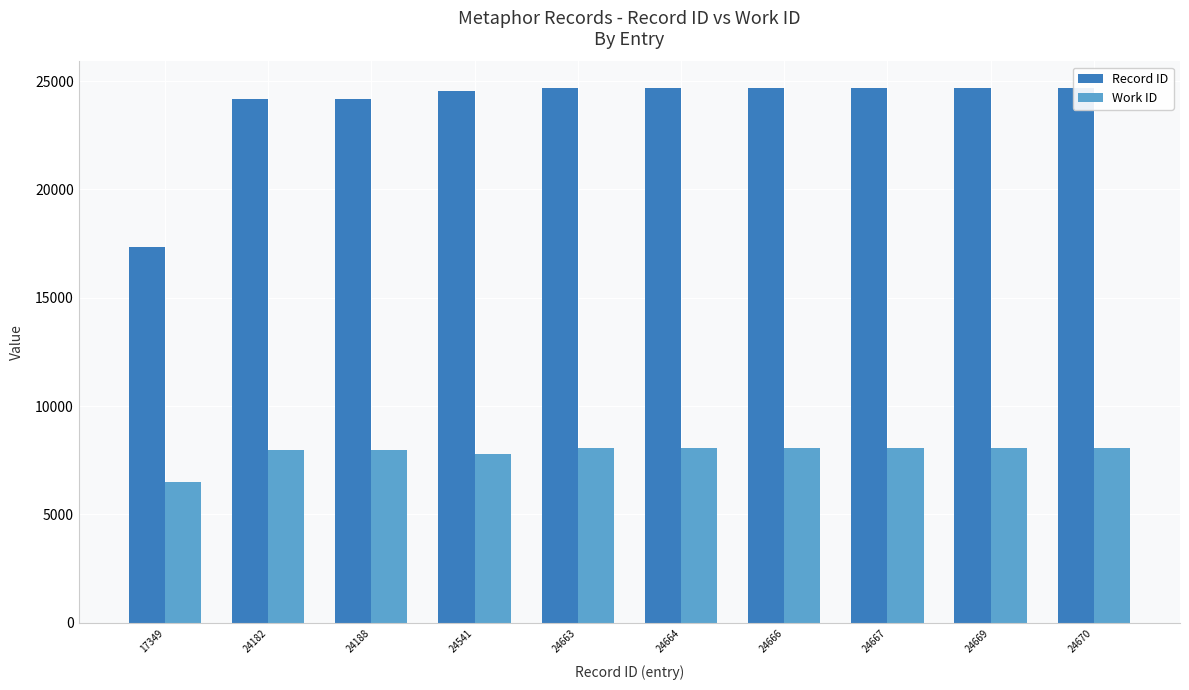

Read the Work ID value at 24670, to the nearest 50.

8100